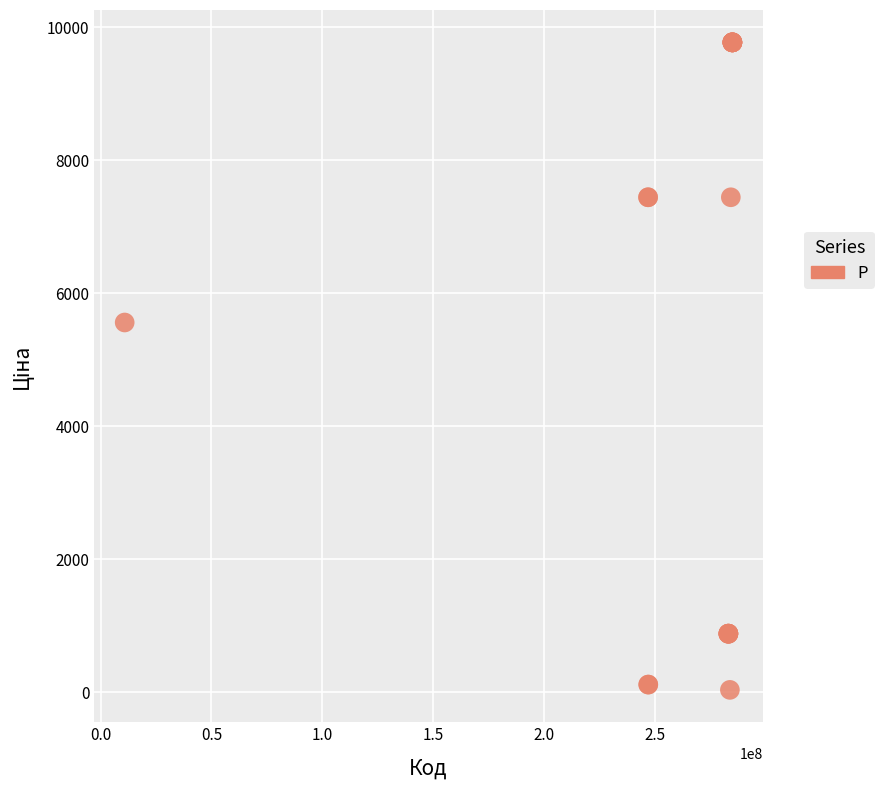

What Y value in the scatter plot is closest to 4903?

5560.3